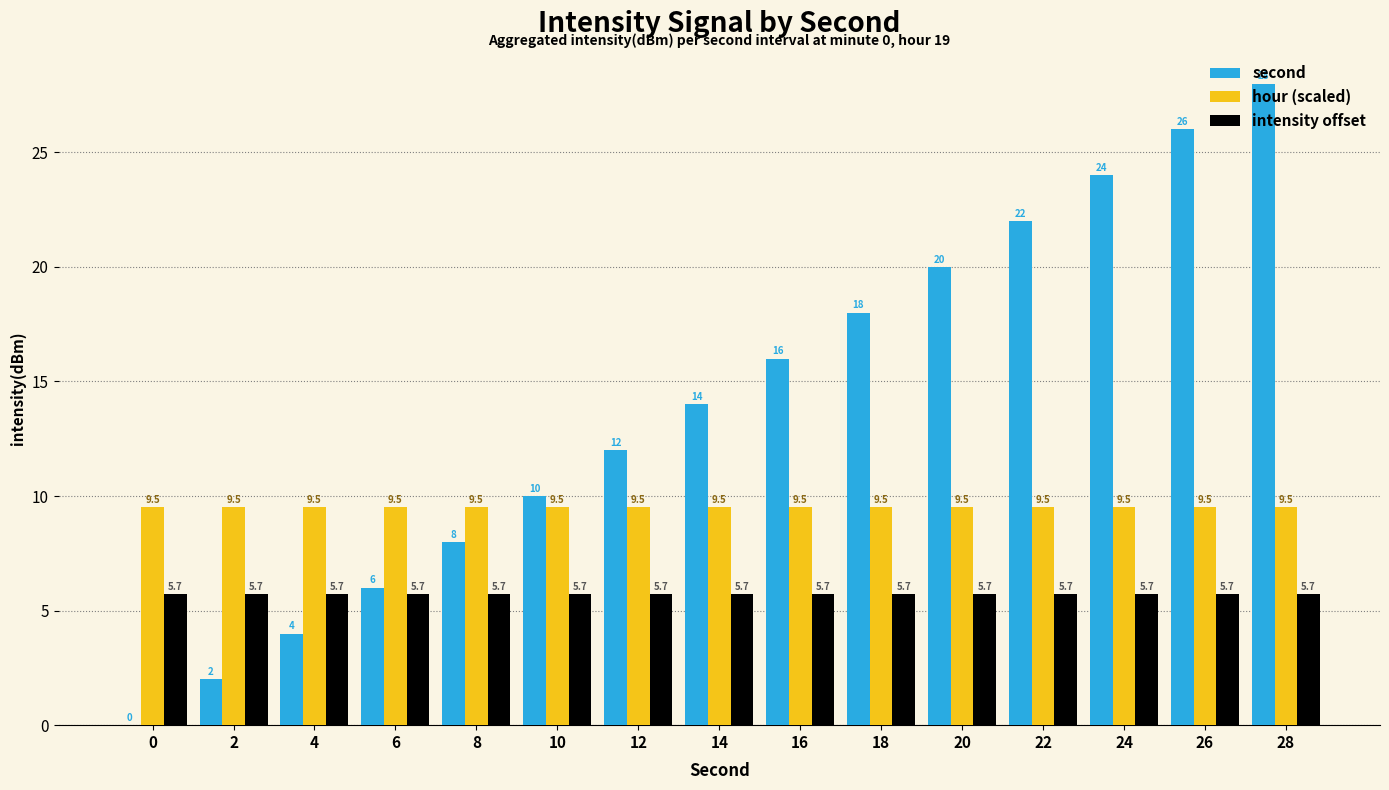

Which series has the largest range (max minus min)?

second